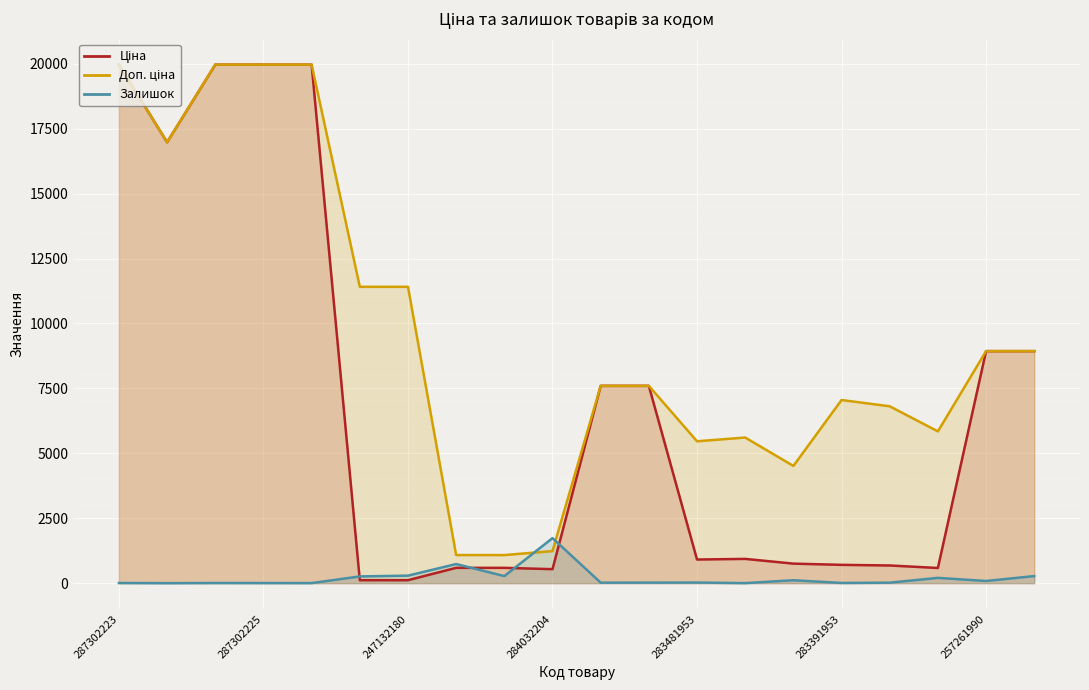

What is the difference between the highest and lowest values at 284032204?

1195.0